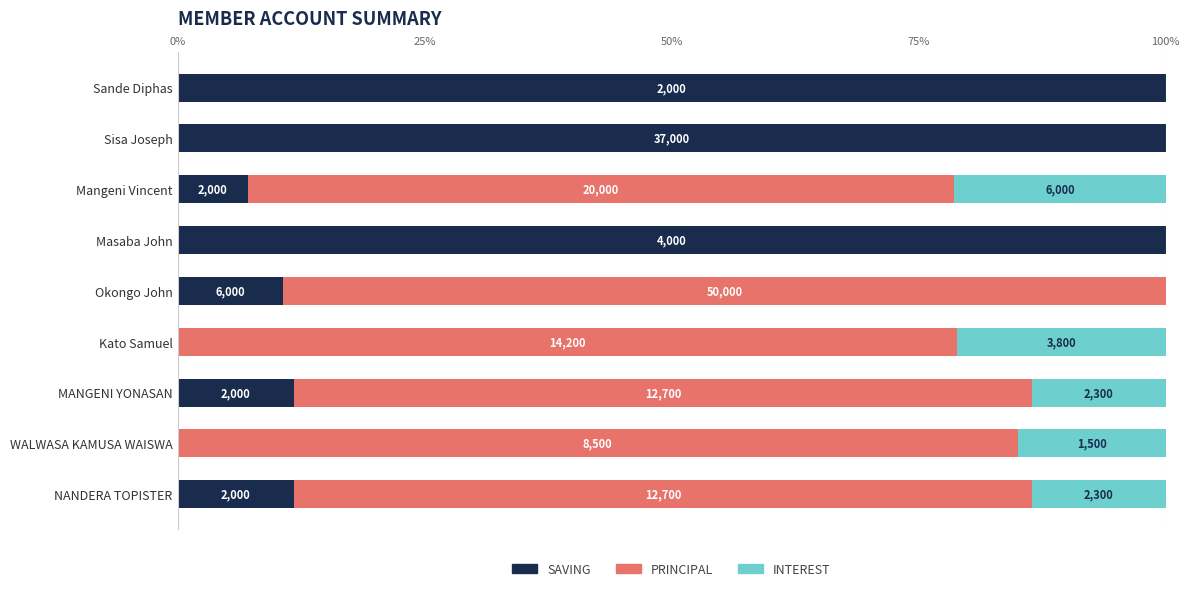

What are all the series names shown in the legend?

SAVING, PRINCIPAL, INTEREST